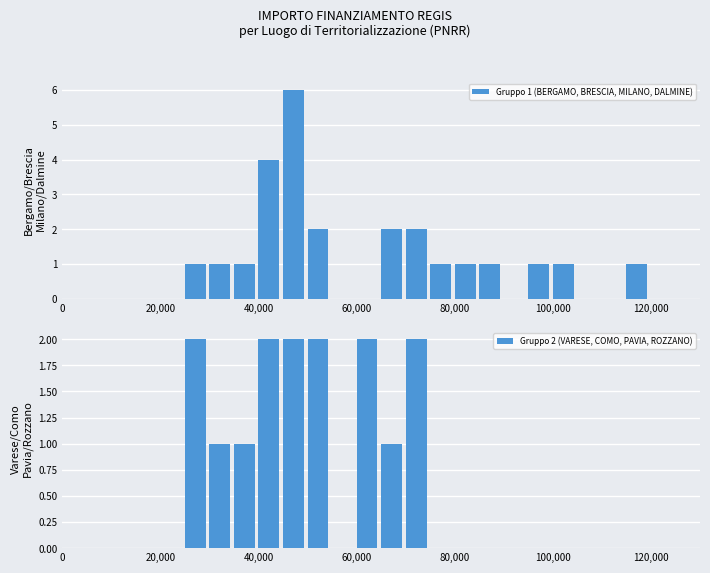

Count the number of categories in the chart.

26